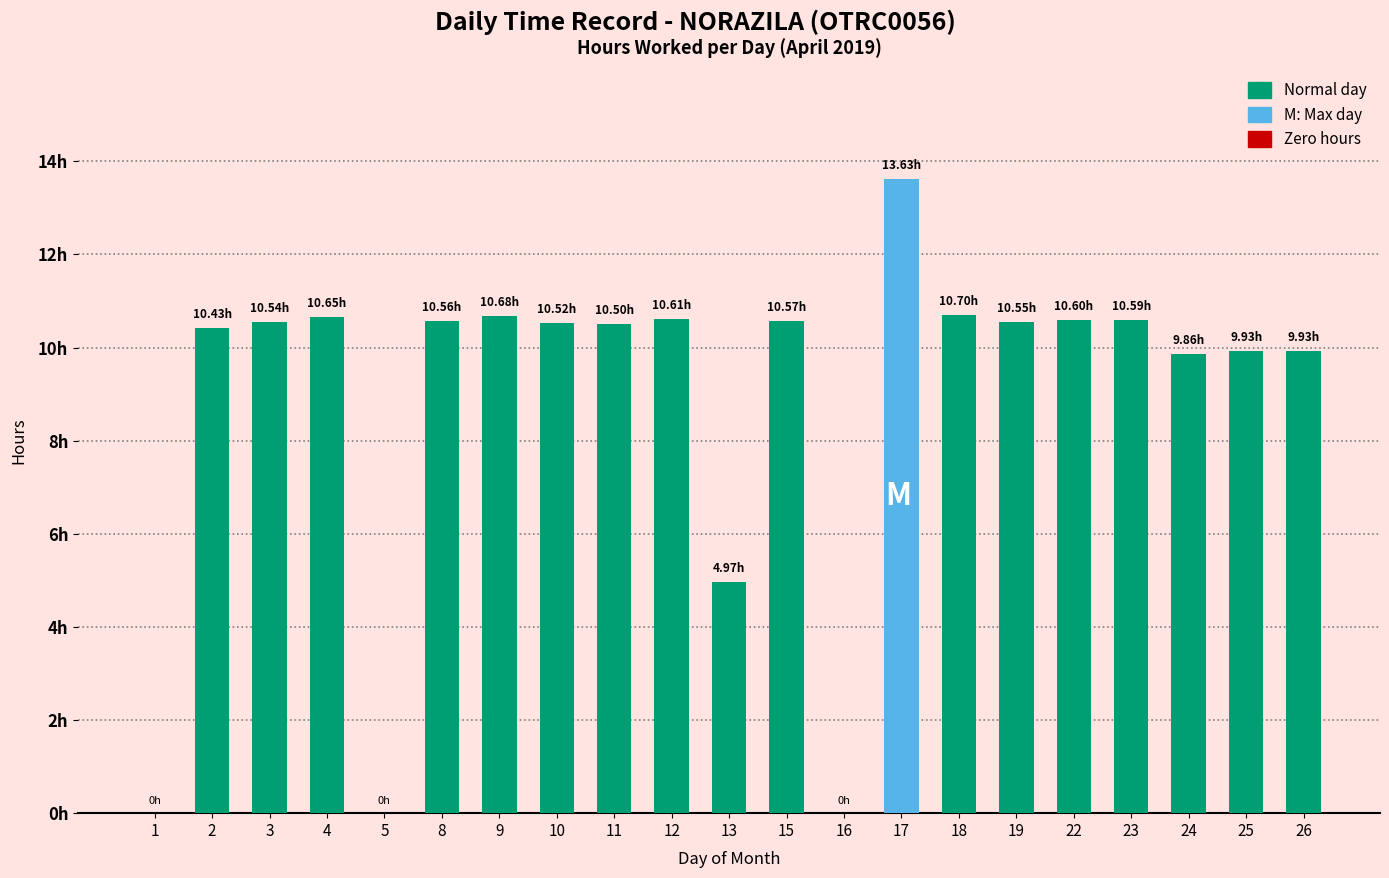

Rank the categories by value from lowest to highest.

1, 5, 16, 13, 24, 25, 26, 2, 11, 10, 3, 19, 8, 15, 23, 22, 12, 4, 9, 18, 17